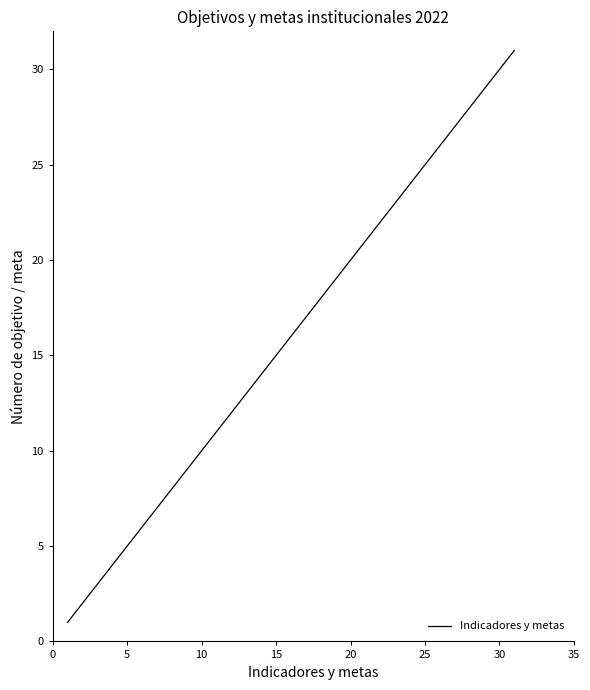

What is the difference between the maximum and second lowest values?

29